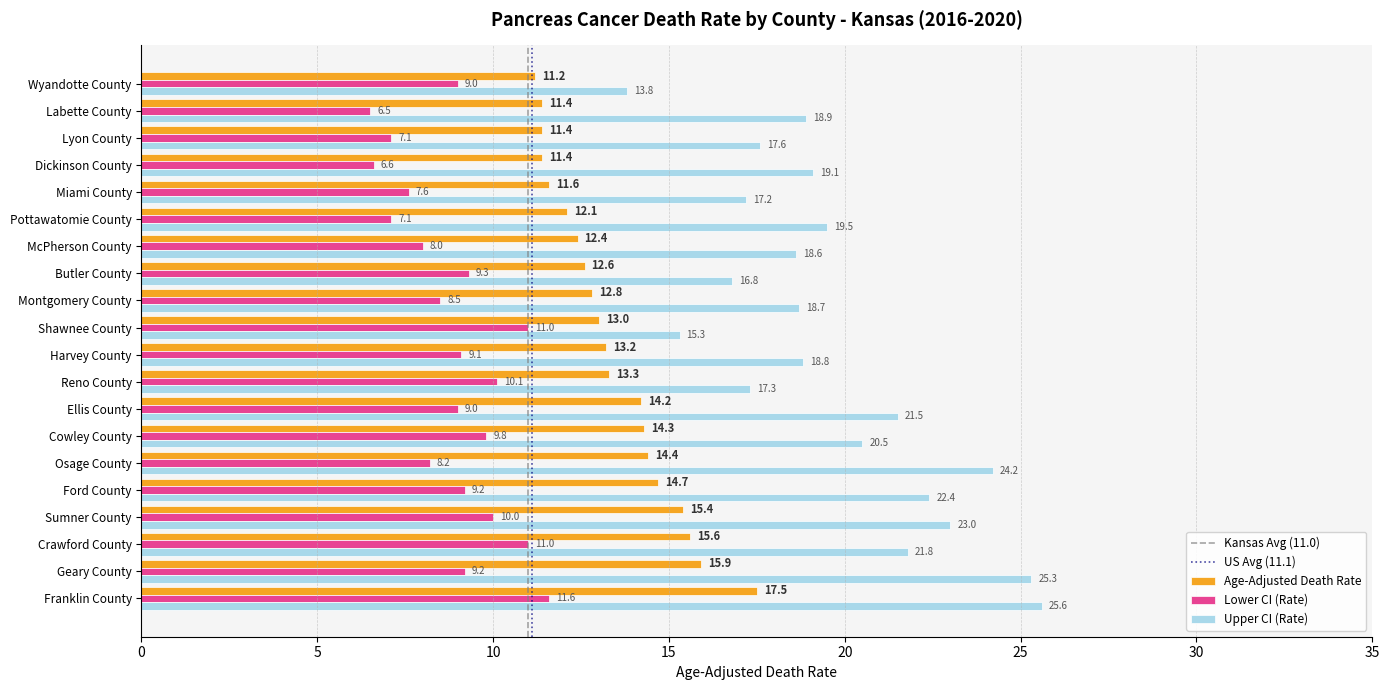

At Butler County, list the series in order from smallest to largest.

Lower CI (Rate), Age-Adjusted Death Rate, Upper CI (Rate)